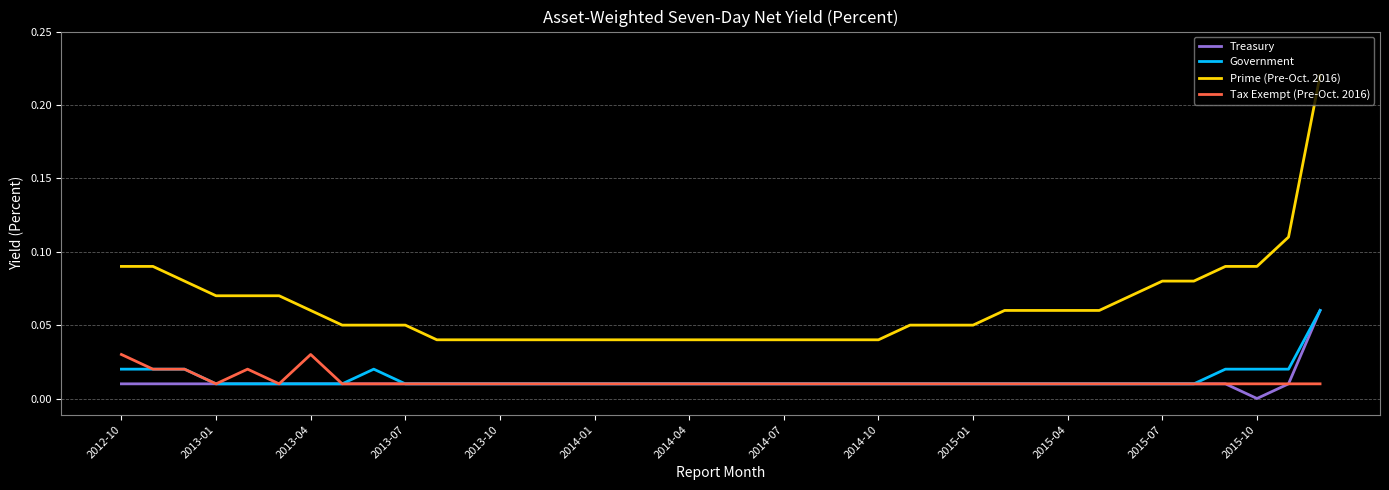

Which series has the largest range (max minus min)?

Prime (Pre-Oct. 2016)